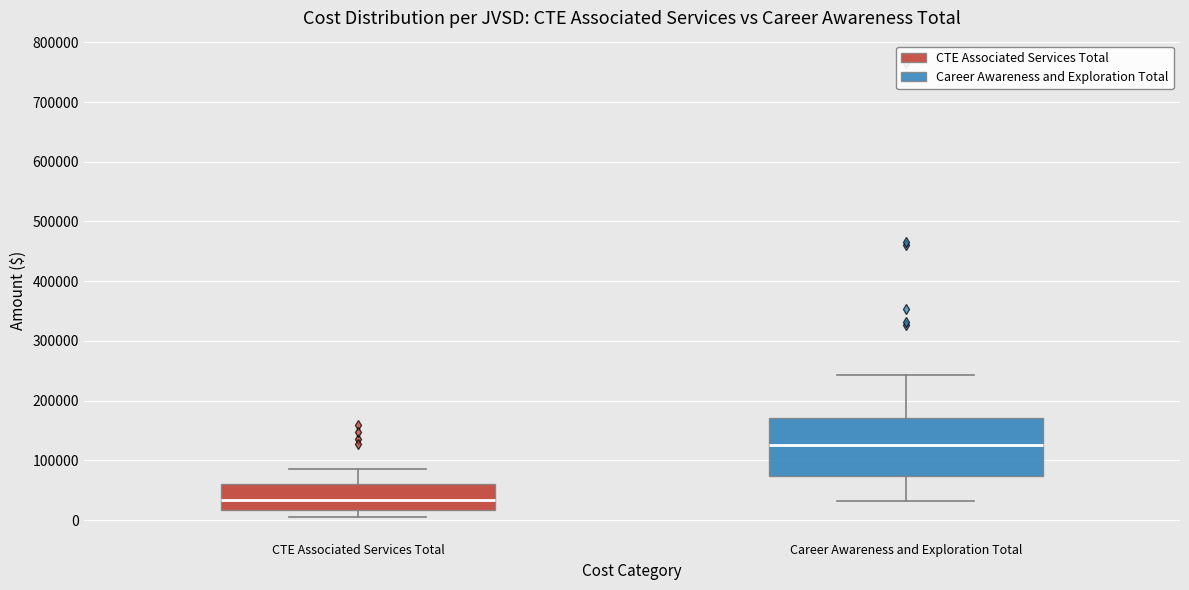

Reading left to right, read every box against the y-axis: the position of its median line, the range the box covers, and the ends of its whiskers. The values are not printed on the chart, so give them approximately, as read against the axis.

CTE Associated Services Total: median 30000, box 20000 to 60000, whiskers 10000 to 90000
Career Awareness and Exploration Total: median 130000, box 70000 to 170000, whiskers 30000 to 240000